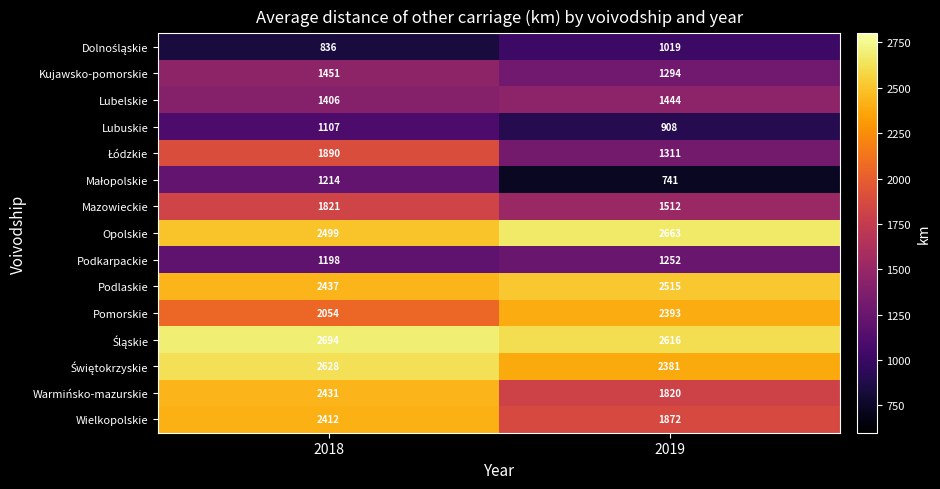

List the labels in order of Pomorskie value, smallest first.

2018, 2019